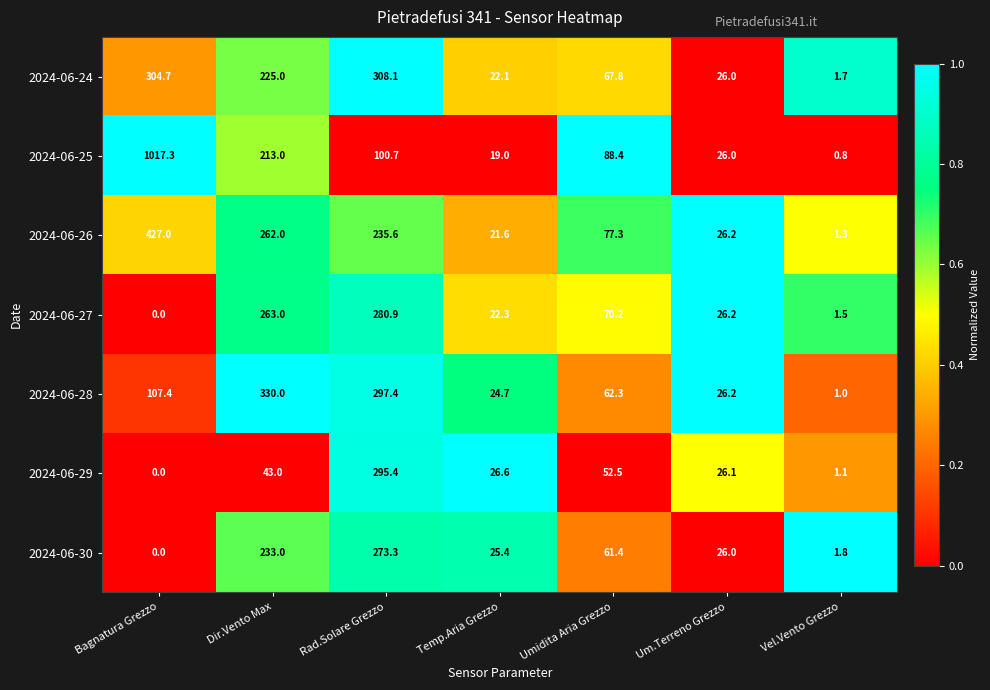

What is the maximum value shown in the chart?

1017.3